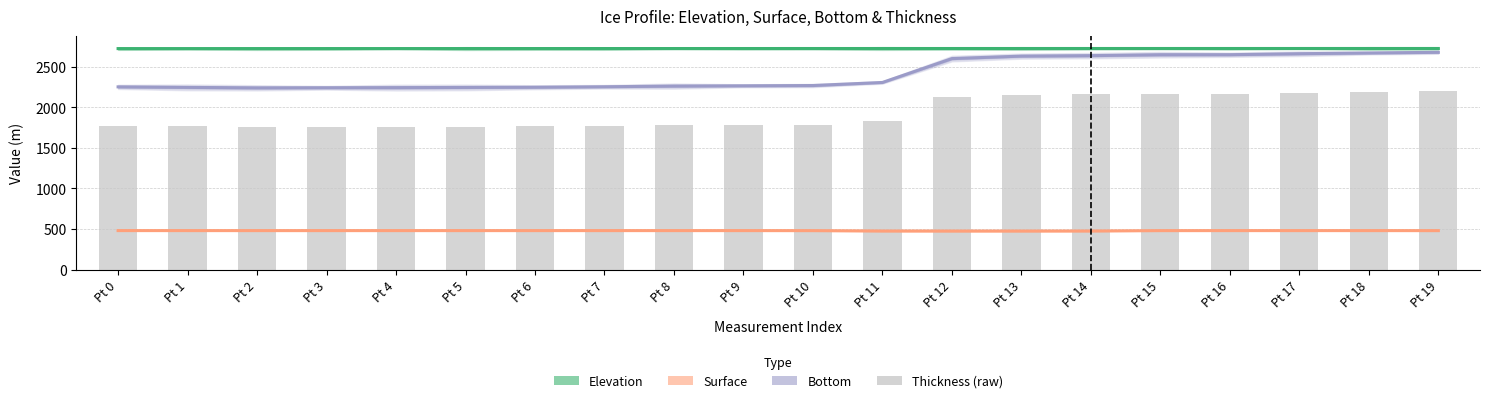

The value of Elevation at Pt 18 is 2722.0. True or false?

True